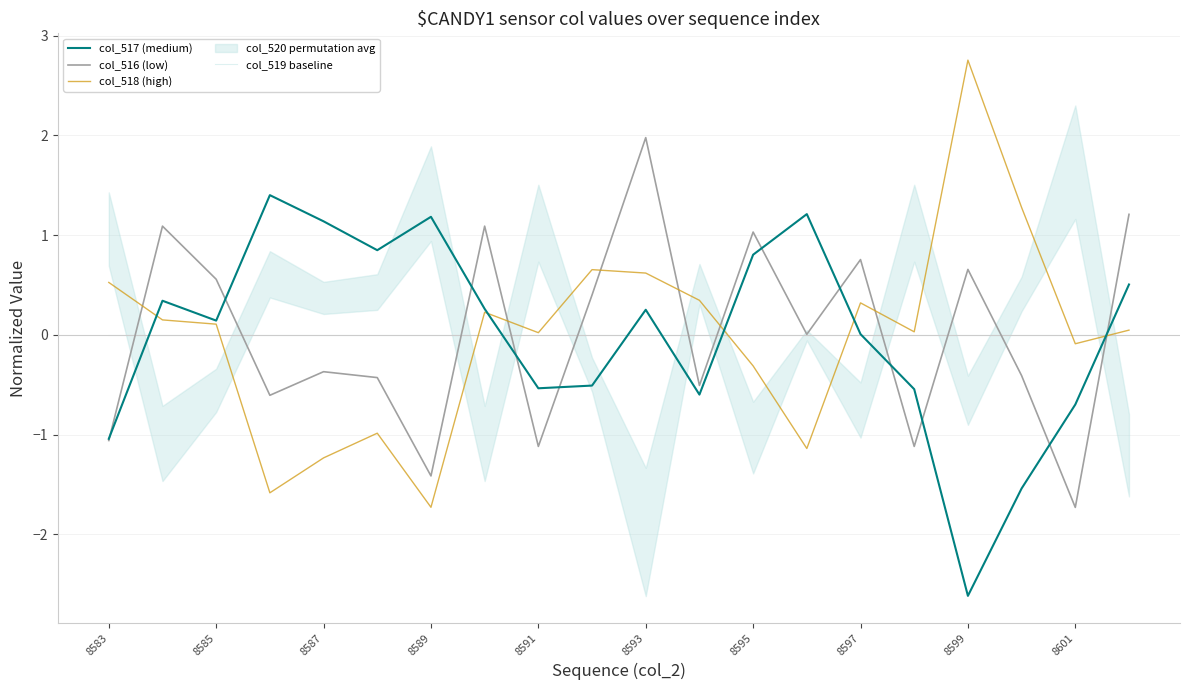

The col_518 (high) series shows 0.0 at 15. True or false?

False